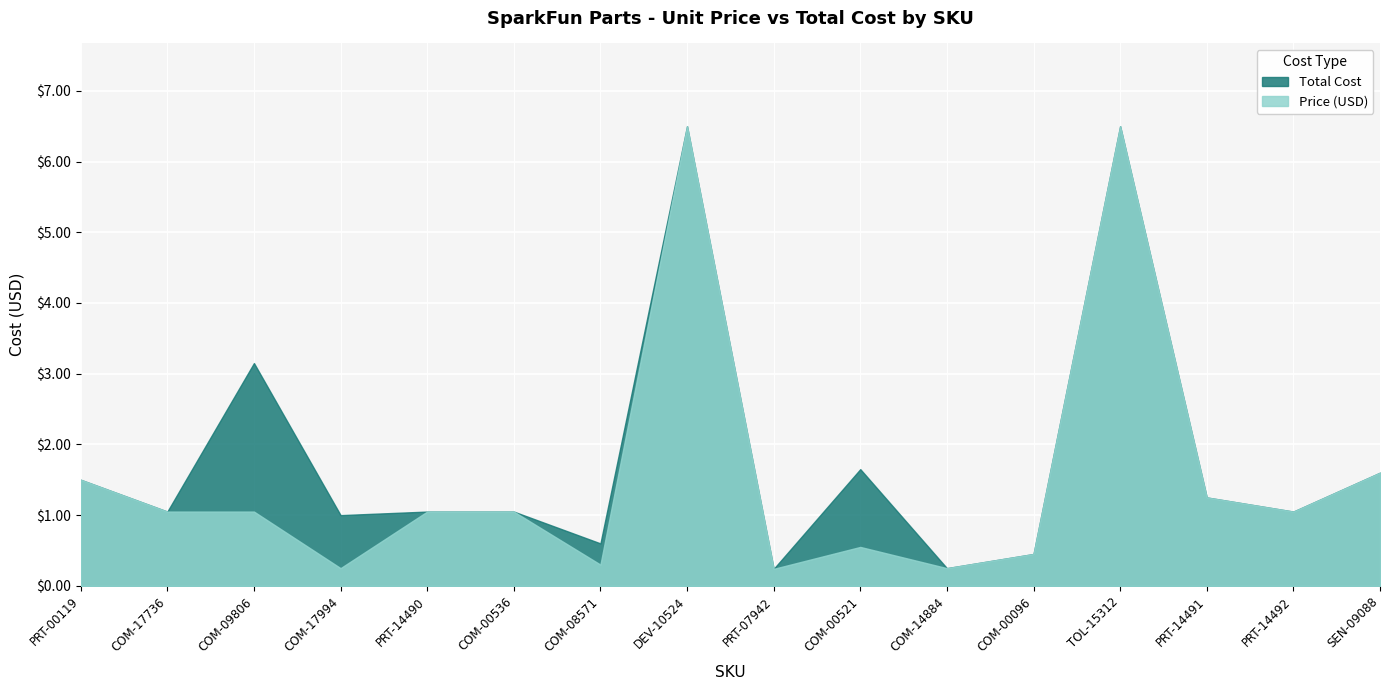

What is the difference between the Total Cost values at COM-17994 and PRT-07942?

0.8